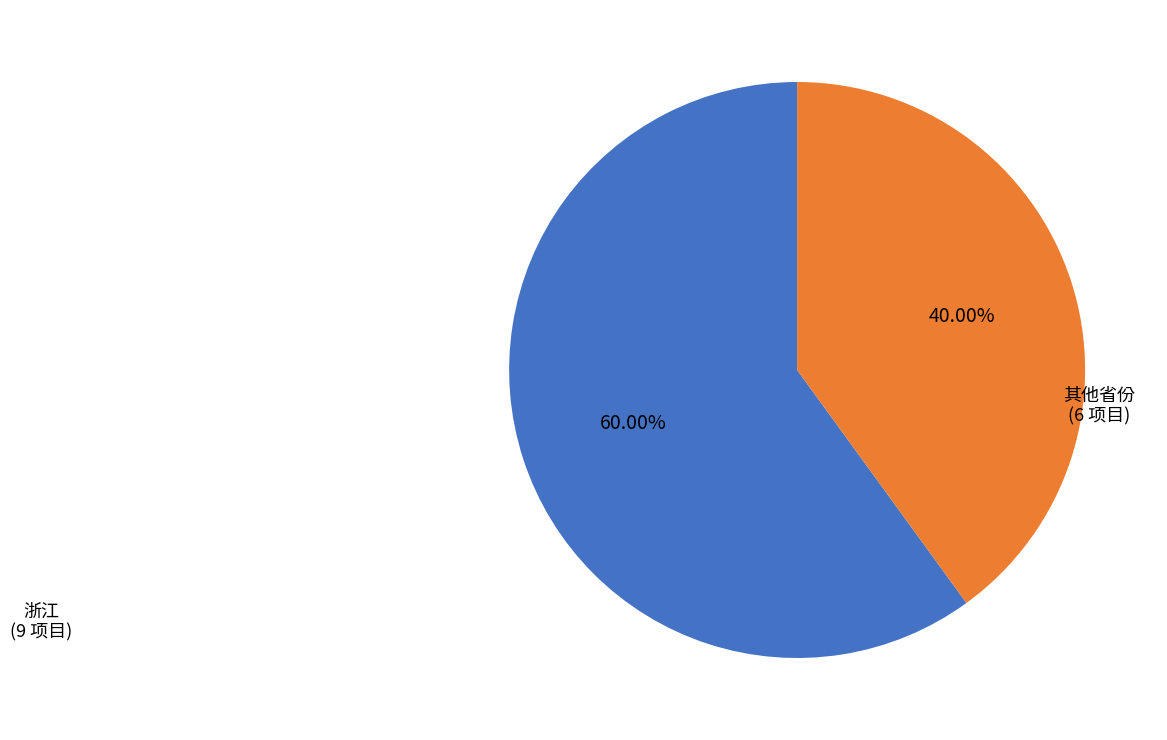

Does any single category account for the majority?

Yes